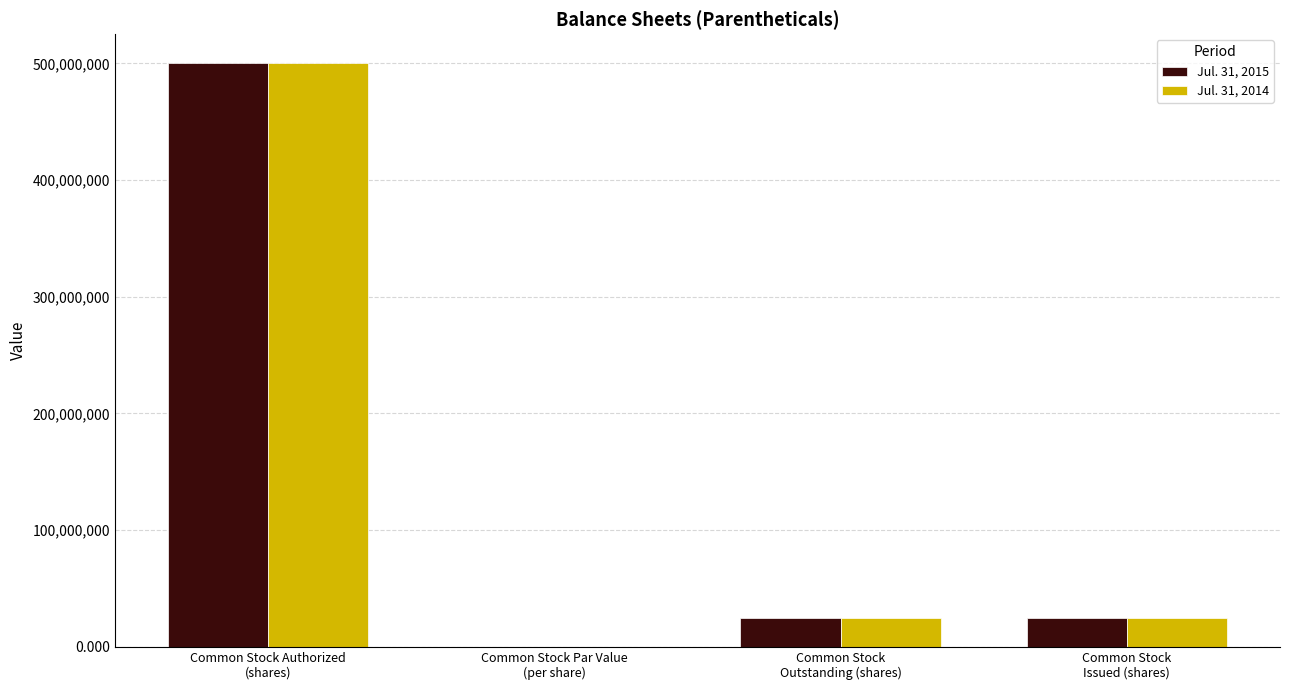

Read the Jul. 31, 2015 value at Common Stock Authorized
(shares).

500000000.0